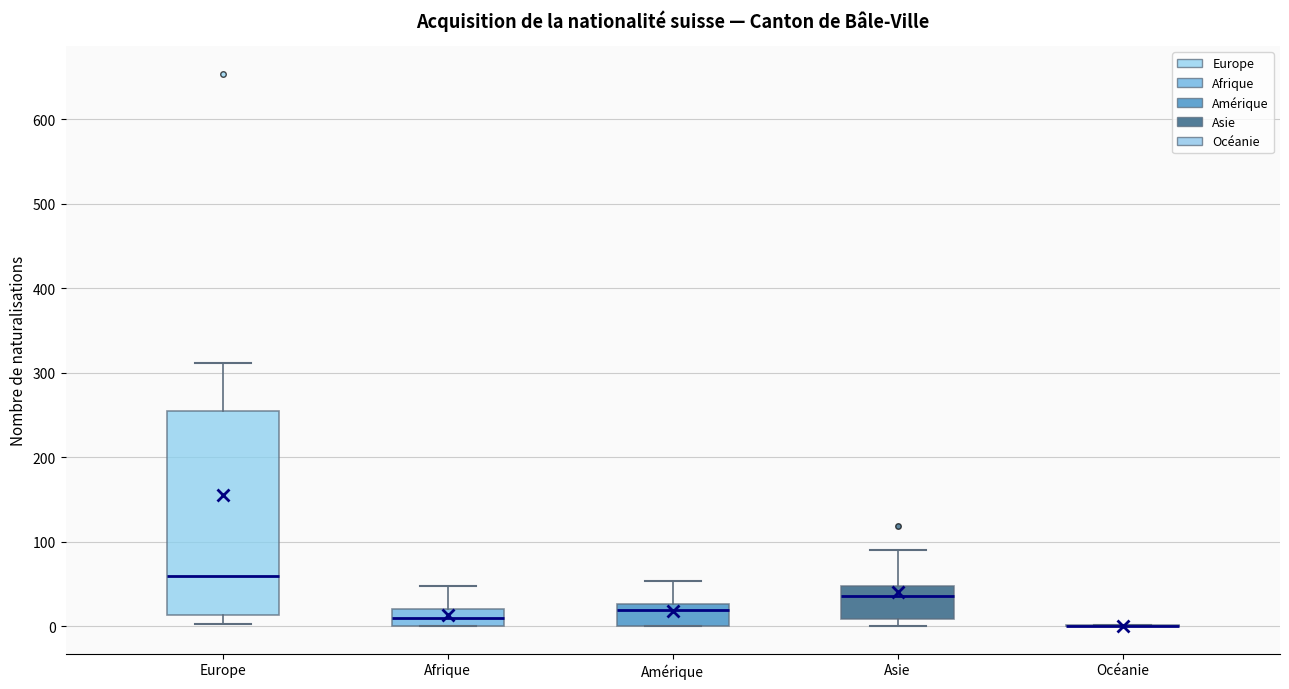

Where is the lower edge of the box for Asie on the y-axis? The values are not printed on the chart, so give them approximately, as read against the axis.

10